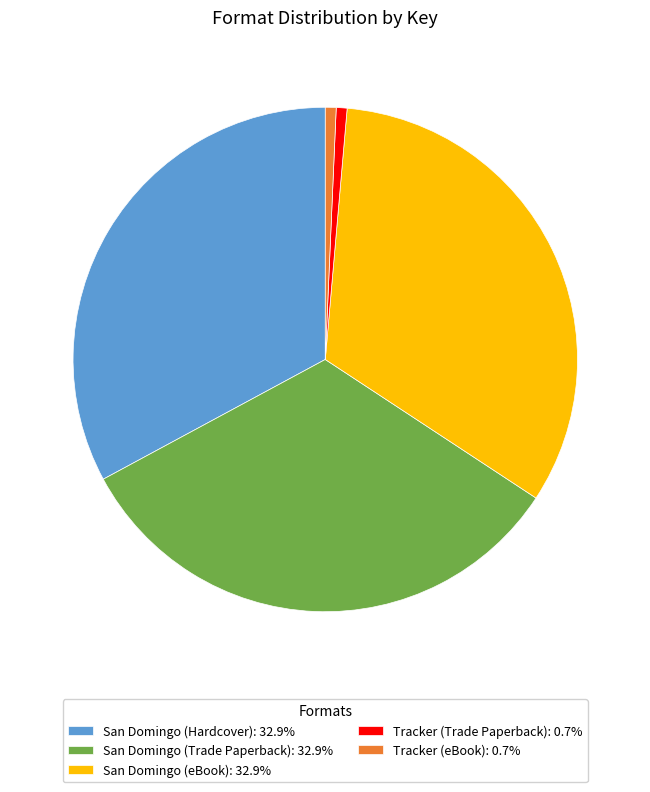

Combined, do San Domingo (Trade Paperback): 32.9% and San Domingo (Hardcover): 32.9% account for over 50%?

Yes